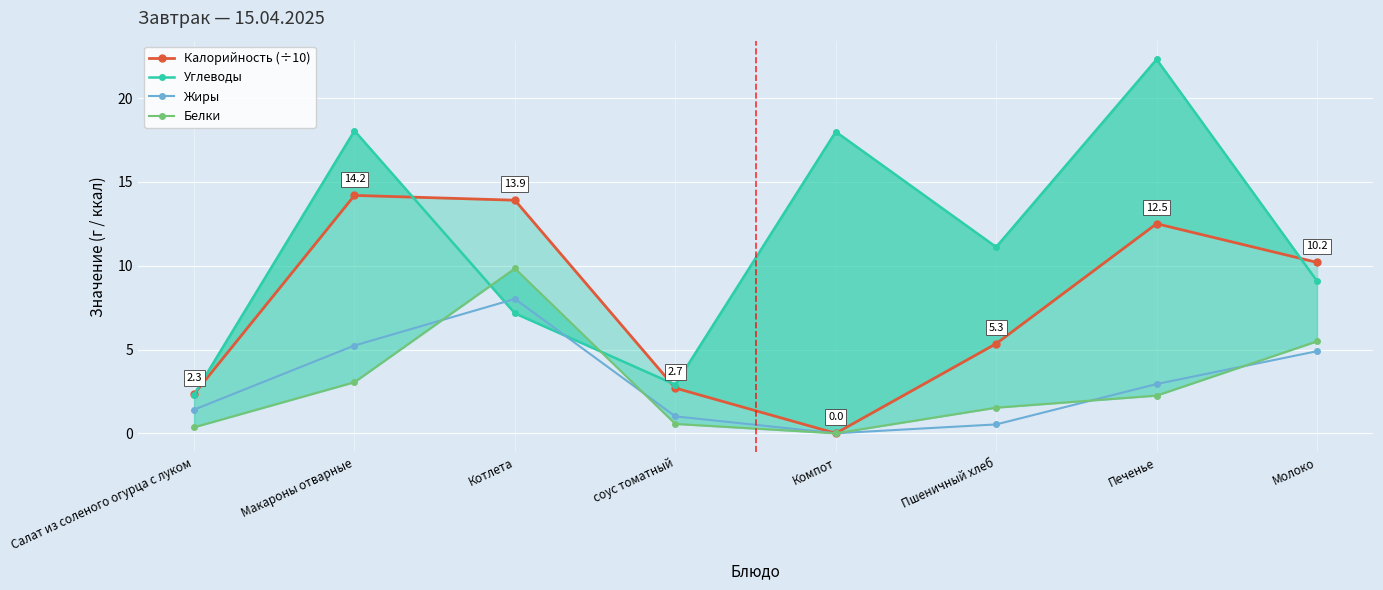

What is the greatest value displayed?

22.3